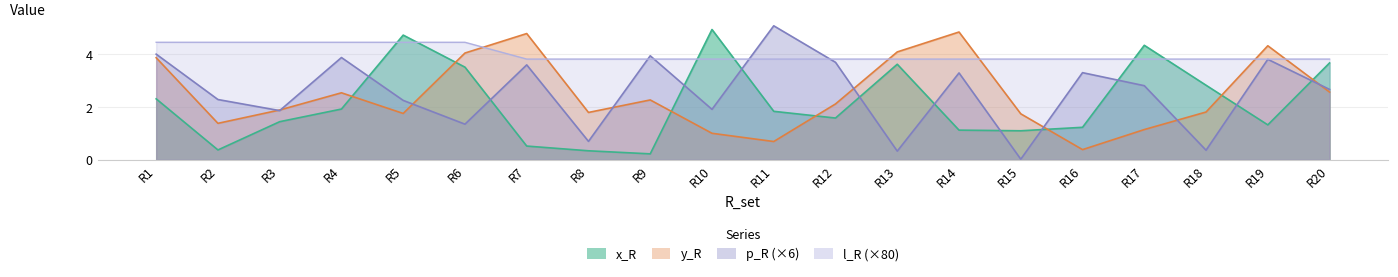

At which category is the sum across all series the highest?

R1